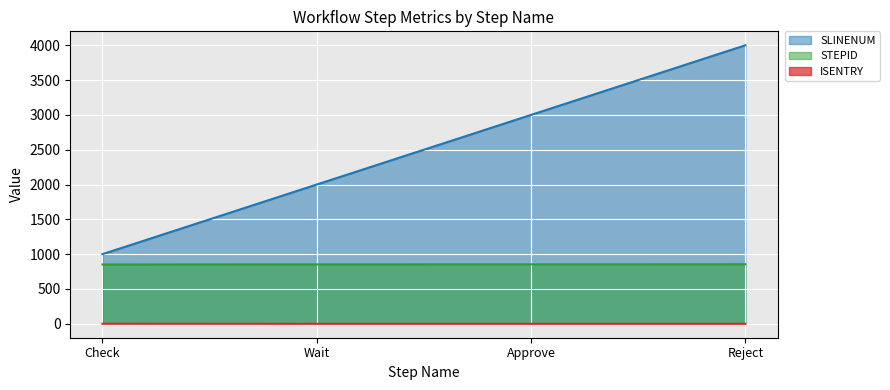

The SLINENUM series shows 4000 at Reject. True or false?

True